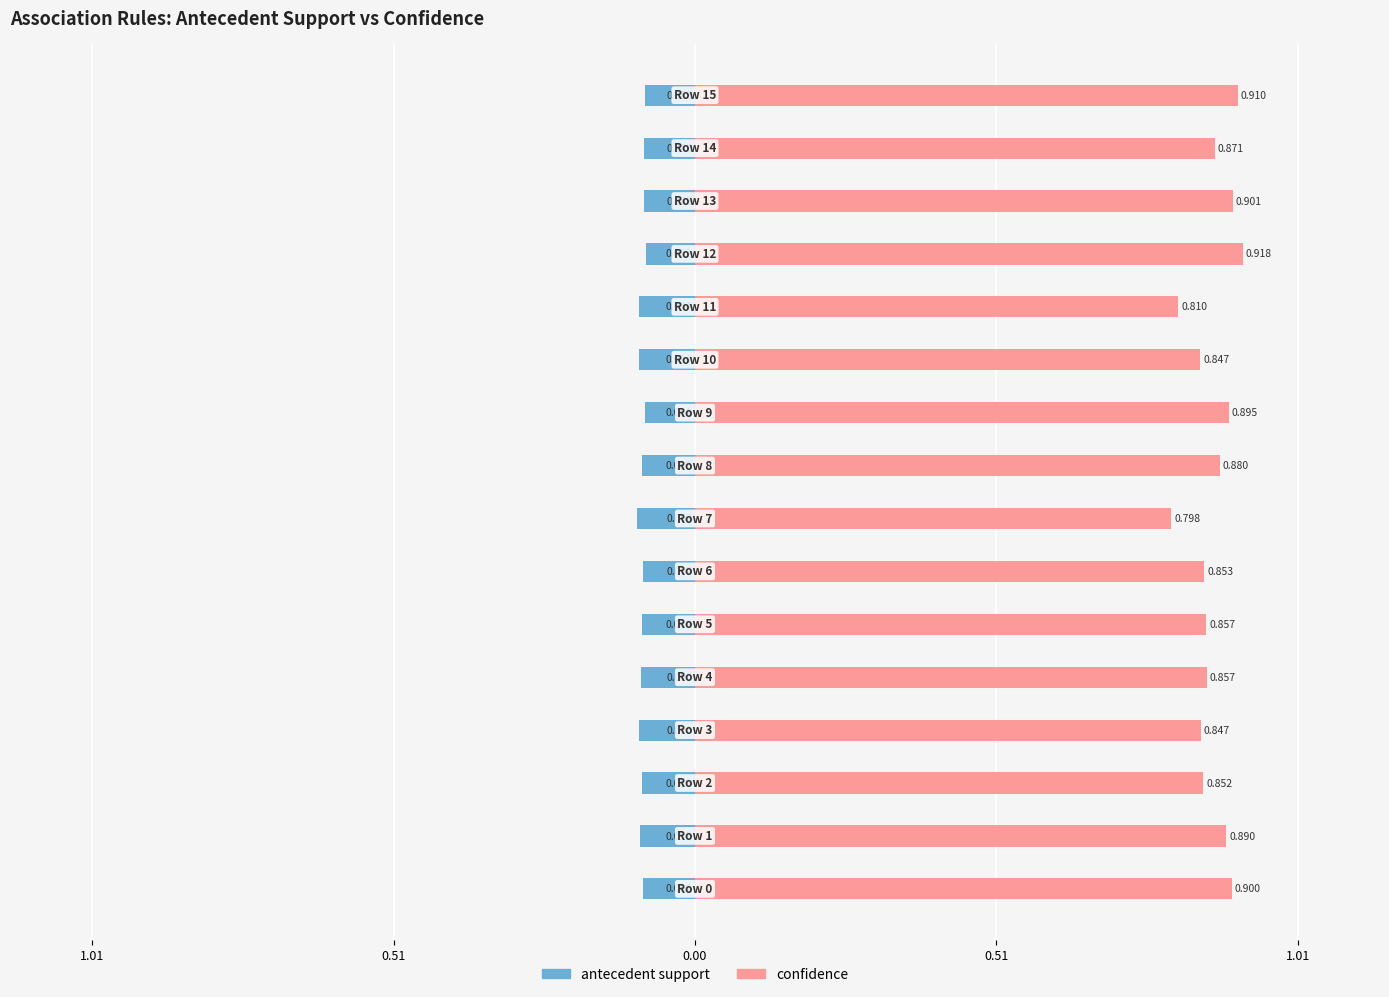

Between 1.01 and 9, which series saw the biggest shift?

confidence